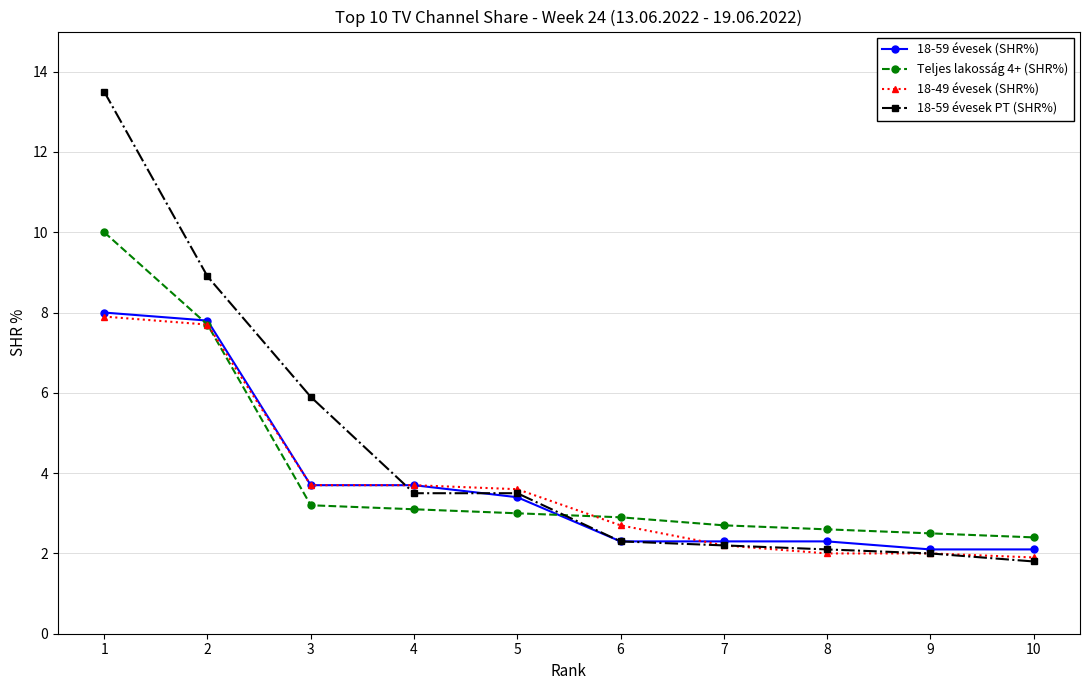

What are all the series names shown in the legend?

18-59 évesek (SHR%), Teljes lakosság 4+ (SHR%), 18-49 évesek (SHR%), 18-59 évesek PT (SHR%)